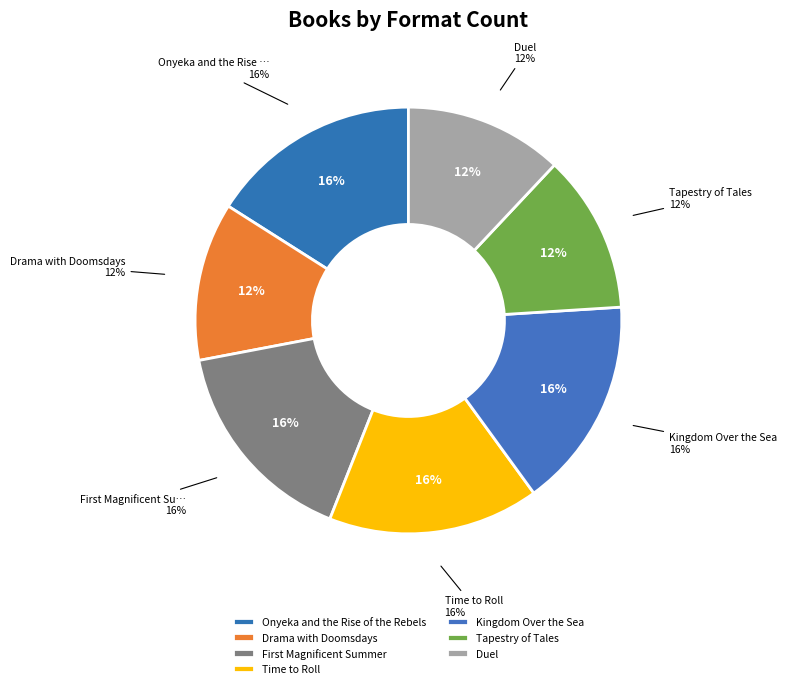

What percentage is the Drama with Doomsdays slice, to the nearest percent?

12%